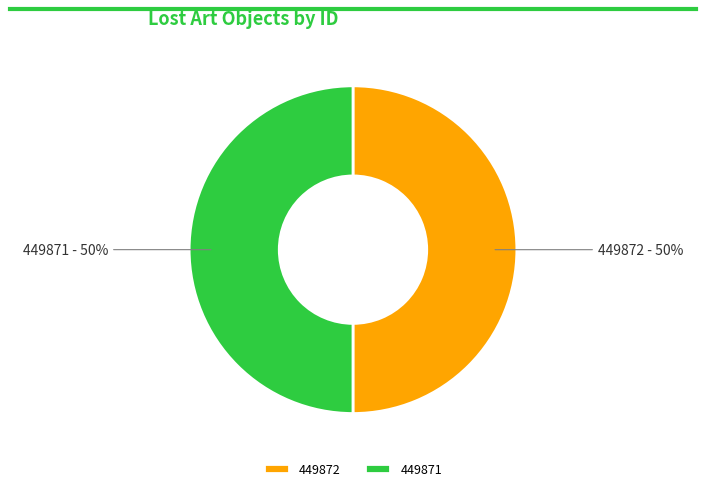

What percentage is the 449872 slice, to the nearest percent?

50%